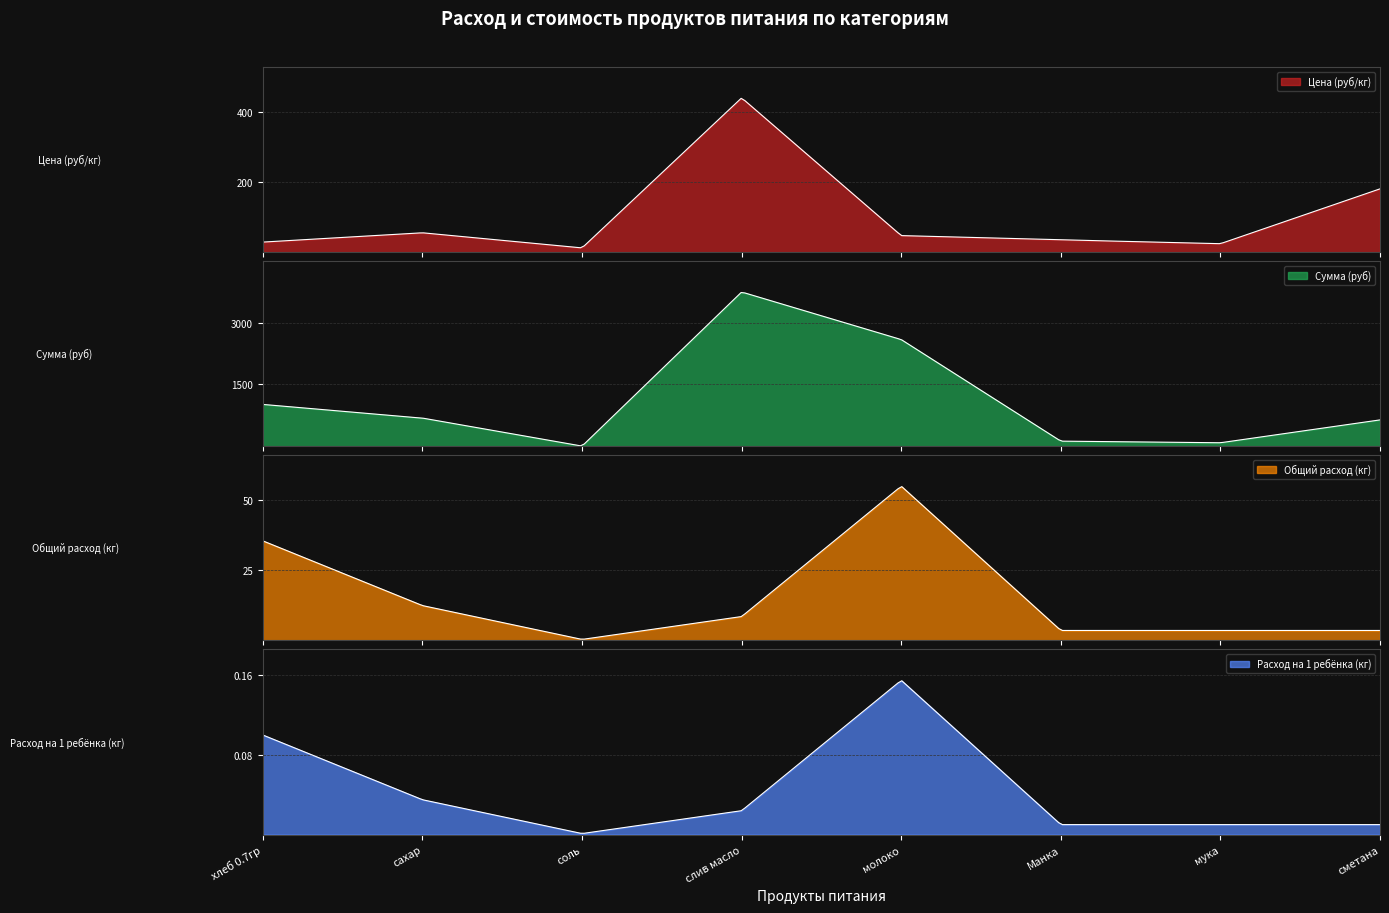

What is the average value of the Общий расход (кг) series?

15.3